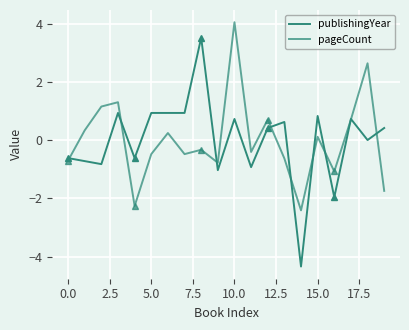

List the series in order of their overall mean, highest first.

pageCount, publishingYear